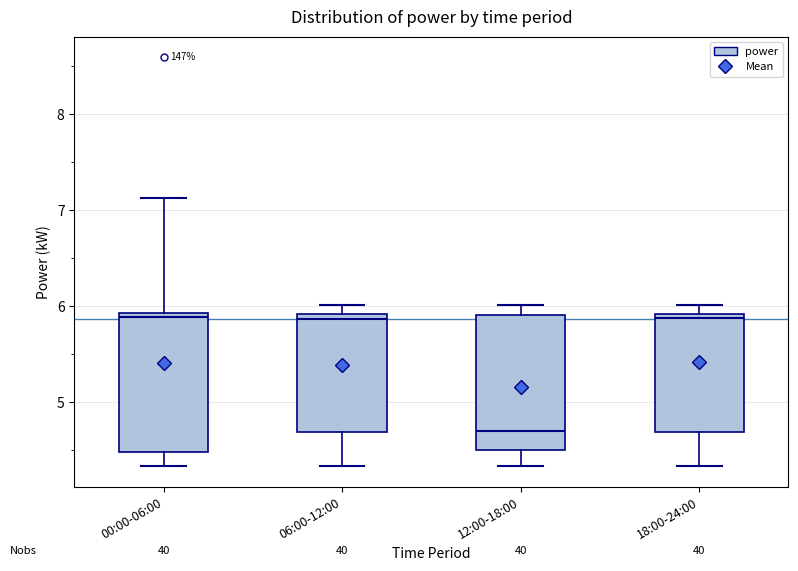

Reading left to right, transcribe this box plot: for each box, give where its median line is, the range the box spans, and where its two whiskers end, as read against the y-axis. The values are not printed on the chart, so give them approximately, as read against the axis.

00:00-06:00: median 5.9 (just below the box's upper edge), box 4.5 to 5.9, whiskers 4.3 to 7.1
06:00-12:00: median 5.9 (just below the box's upper edge), box 4.7 to 5.9, whiskers 4.3 to 6.0
12:00-18:00: median 4.7, box 4.5 to 5.9, whiskers 4.3 to 6.0
18:00-24:00: median 5.9 (just below the box's upper edge), box 4.7 to 5.9, whiskers 4.3 to 6.0